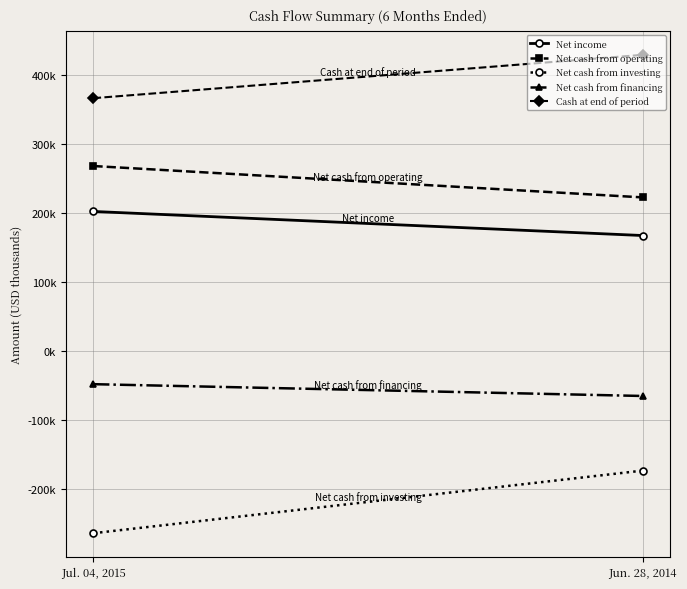

What is the lowest value of the Net cash from investing series?

-264508